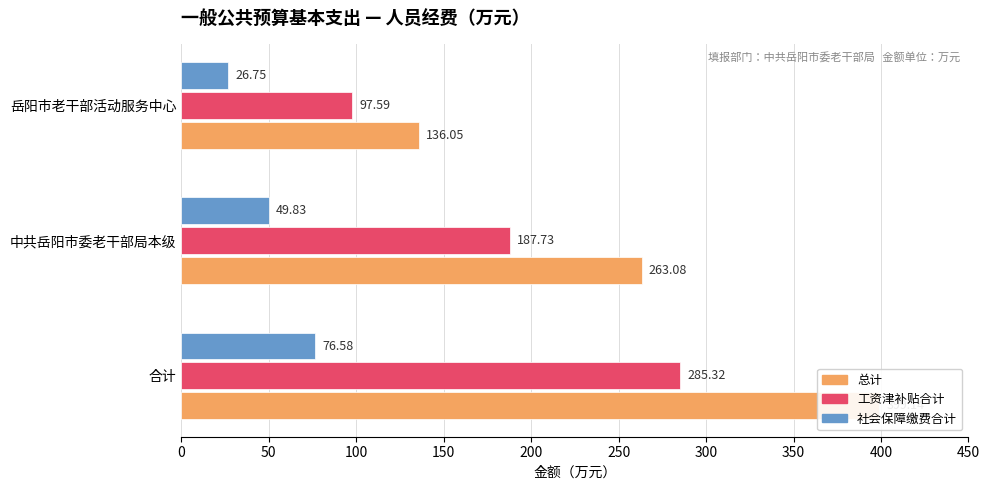

How many distinct data groups are displayed?

3